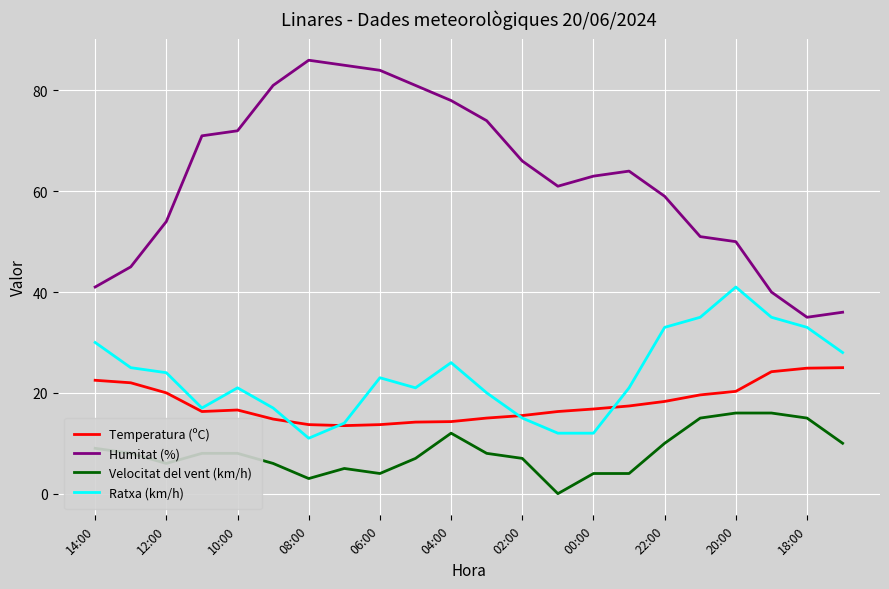

What is the maximum value for Ratxa (km/h)?

41.0